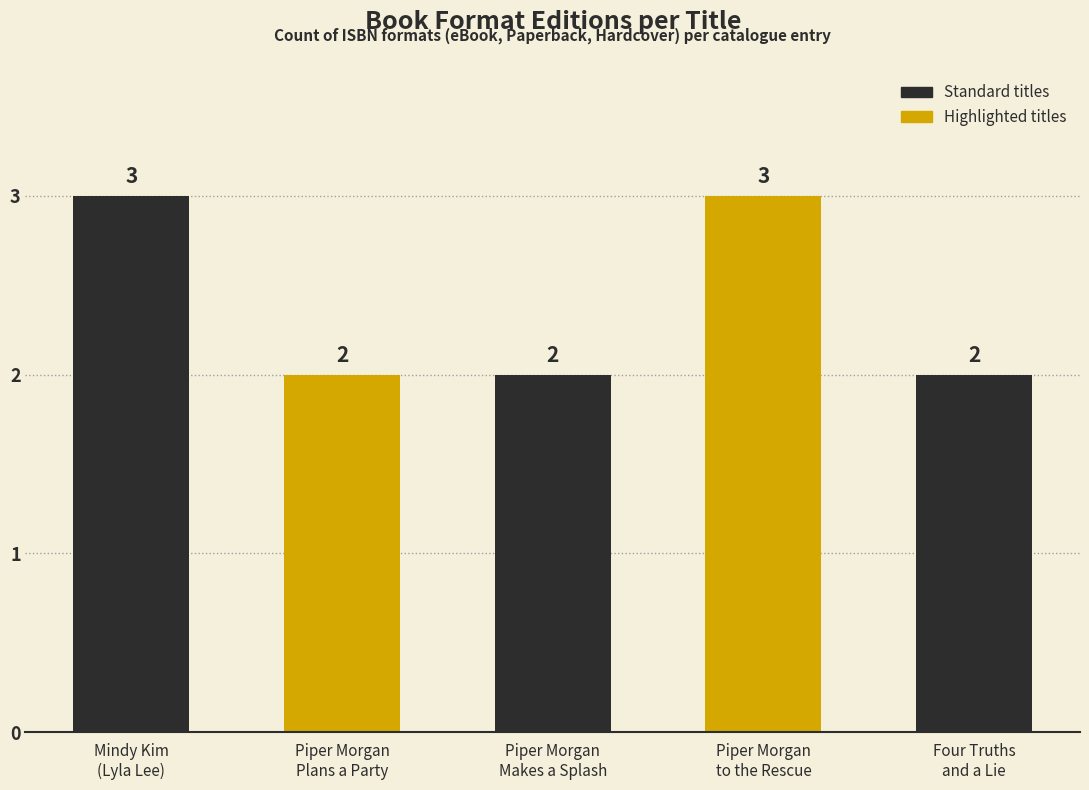

What is the sum of all values?

12